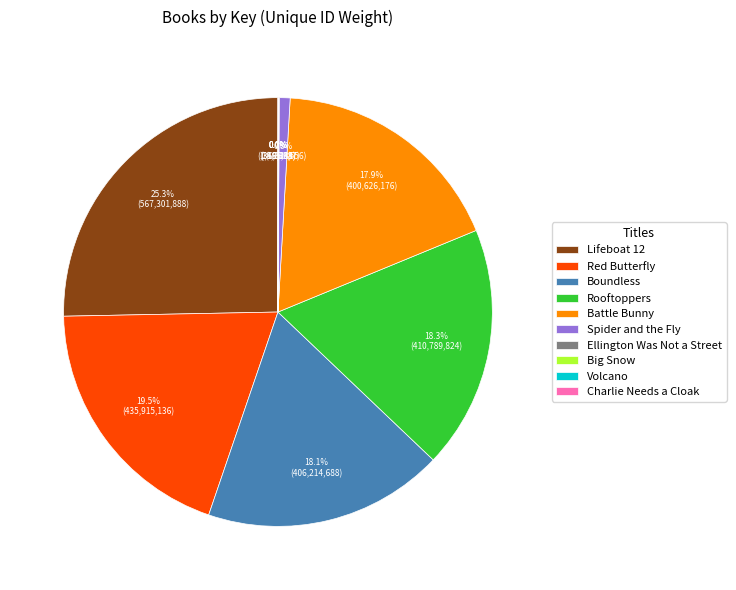

What is the ratio of the value at Rooftoppers to the value at Red Butterfly?

0.9